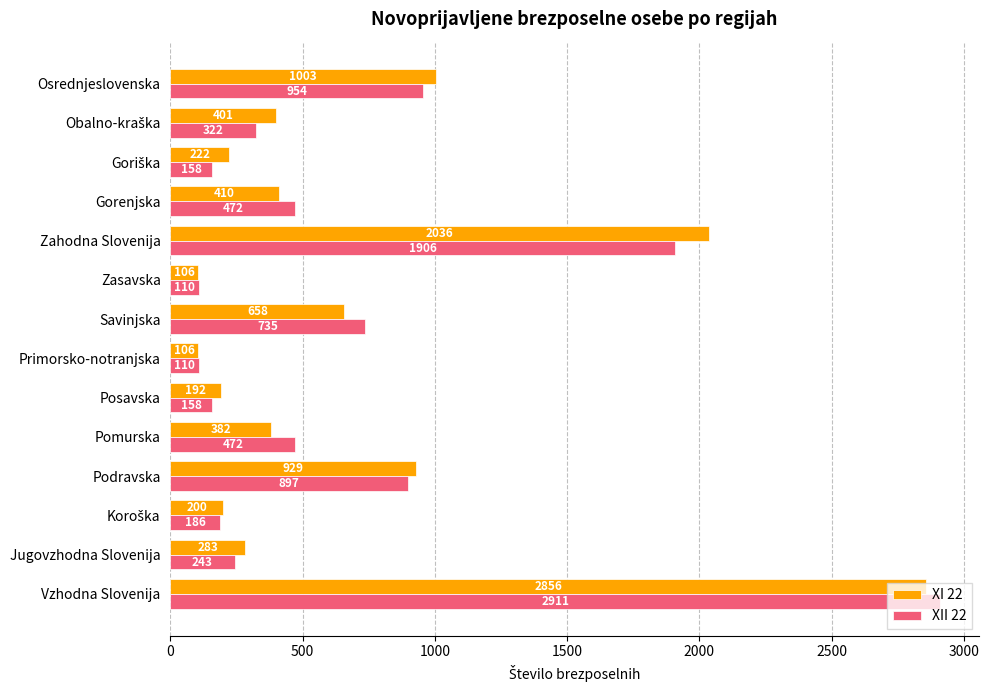

Which series has the widest spread of values?

XII 22